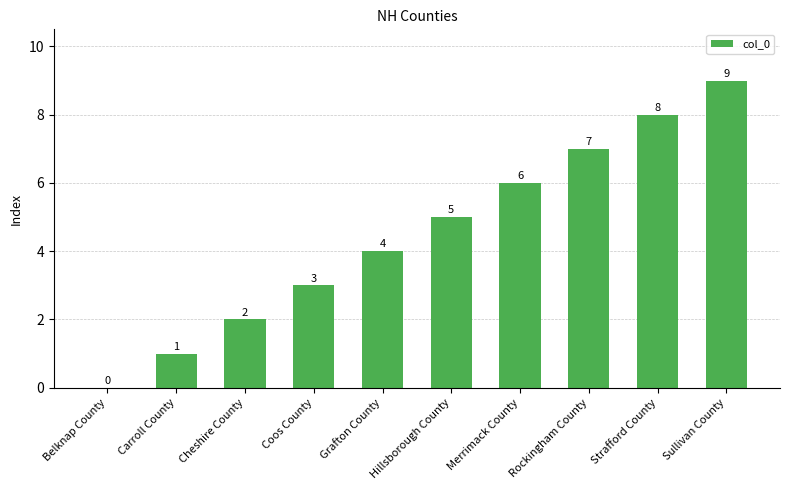

The value at Hillsborough County is 8. True or false?

False